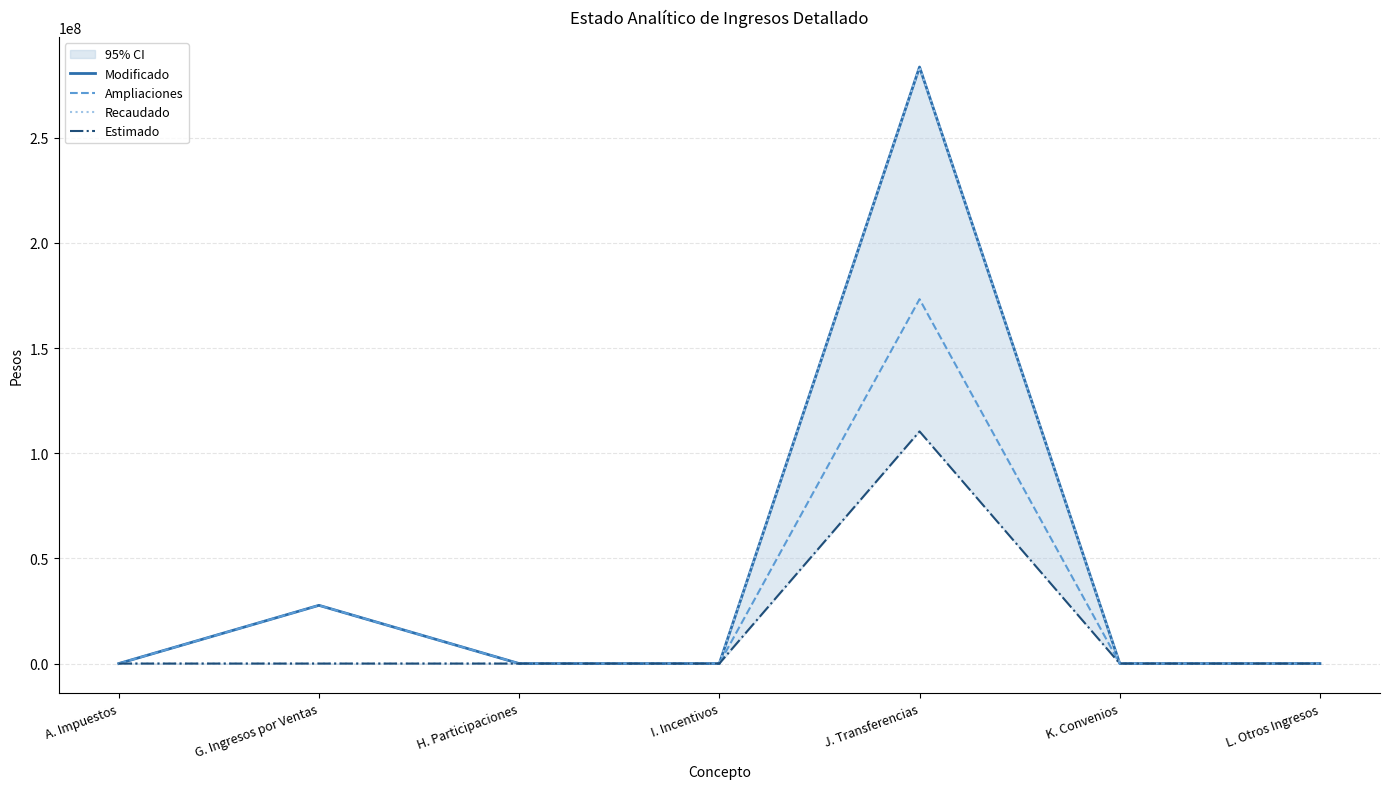

What is the greatest value displayed?

283671448